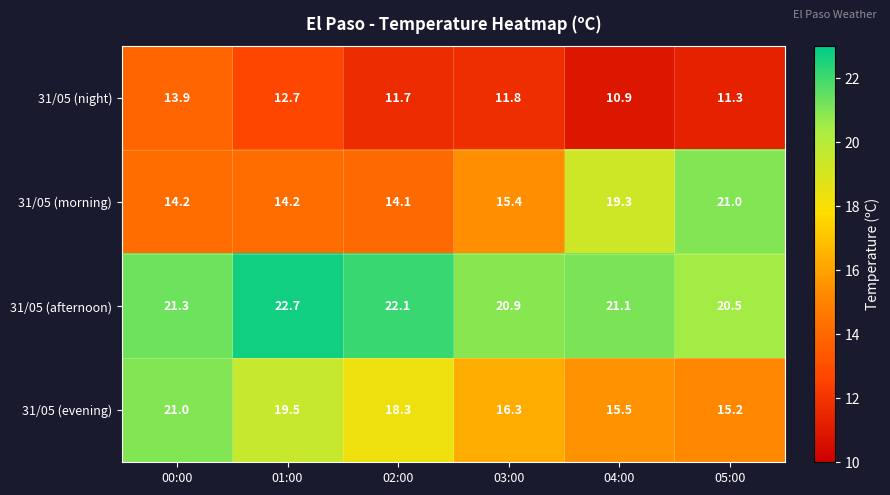

Reading left to right, extract all data points from this chart.

31/05 (night): 13.9	12.7	11.7	11.8	10.9	11.3
31/05 (morning): 14.2	14.2	14.1	15.4	19.3	21.0
31/05 (afternoon): 21.3	22.7	22.1	20.9	21.1	20.5
31/05 (evening): 21.0	19.5	18.3	16.3	15.5	15.2